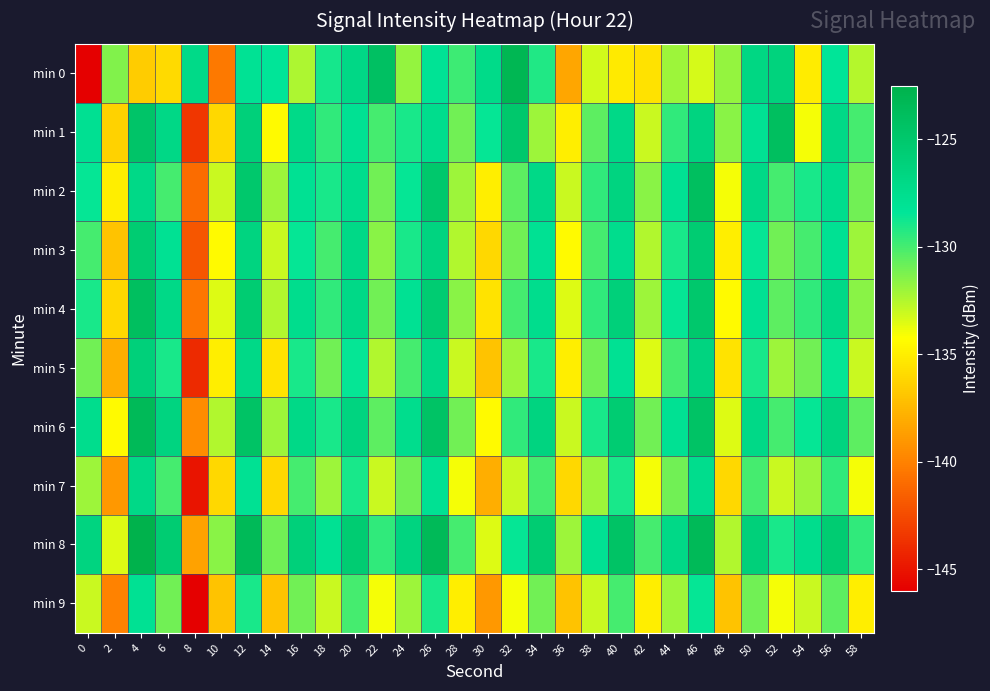

What is the total value across all series at 46?

-1264.8